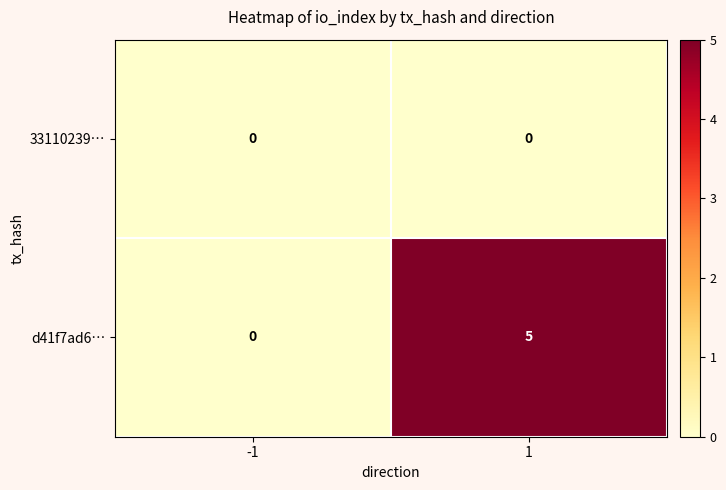

Reading left to right, extract all data points from this chart.

33110239…: -1=0	1=0
d41f7ad6…: -1=0	1=5